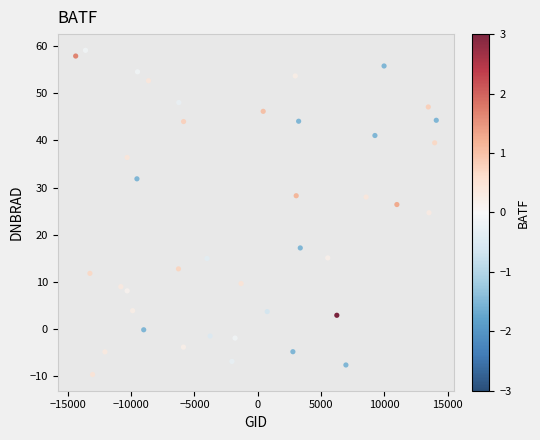

What is the range of Y values (max minus min)?

68.7